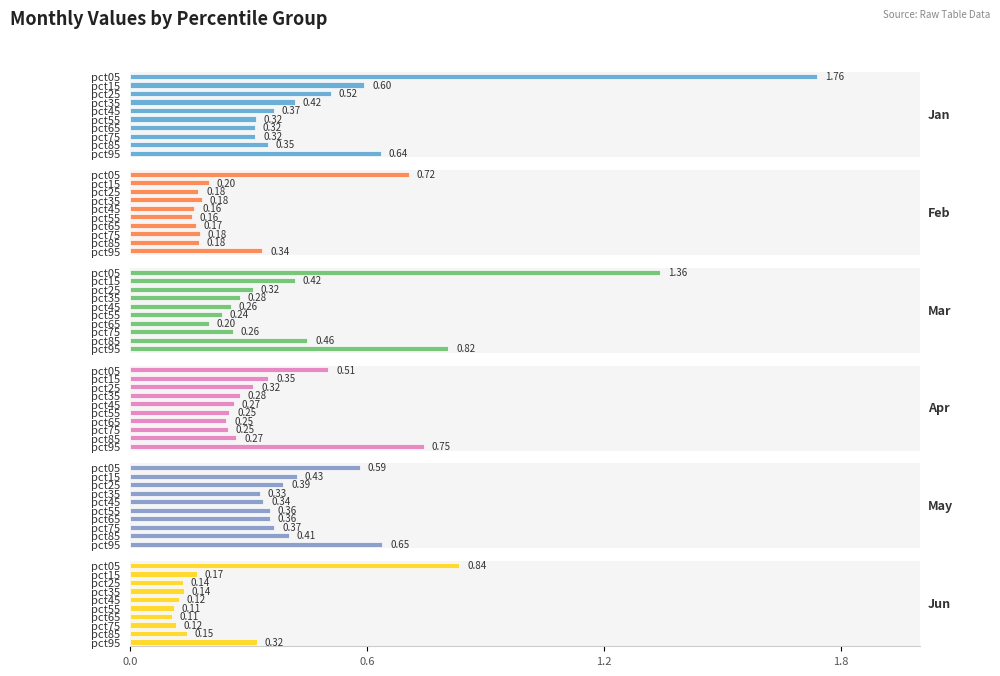

What is the label of the 9th bar from the right?

0.6